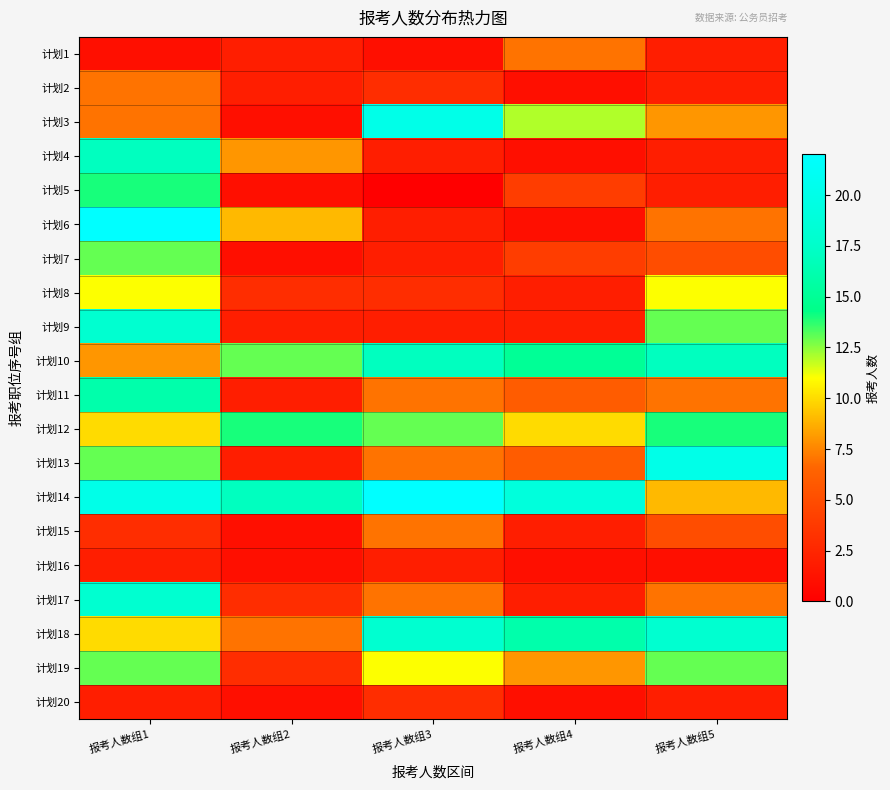

Between 报考人数组2 and 报考人数组5, which is larger?

报考人数组2